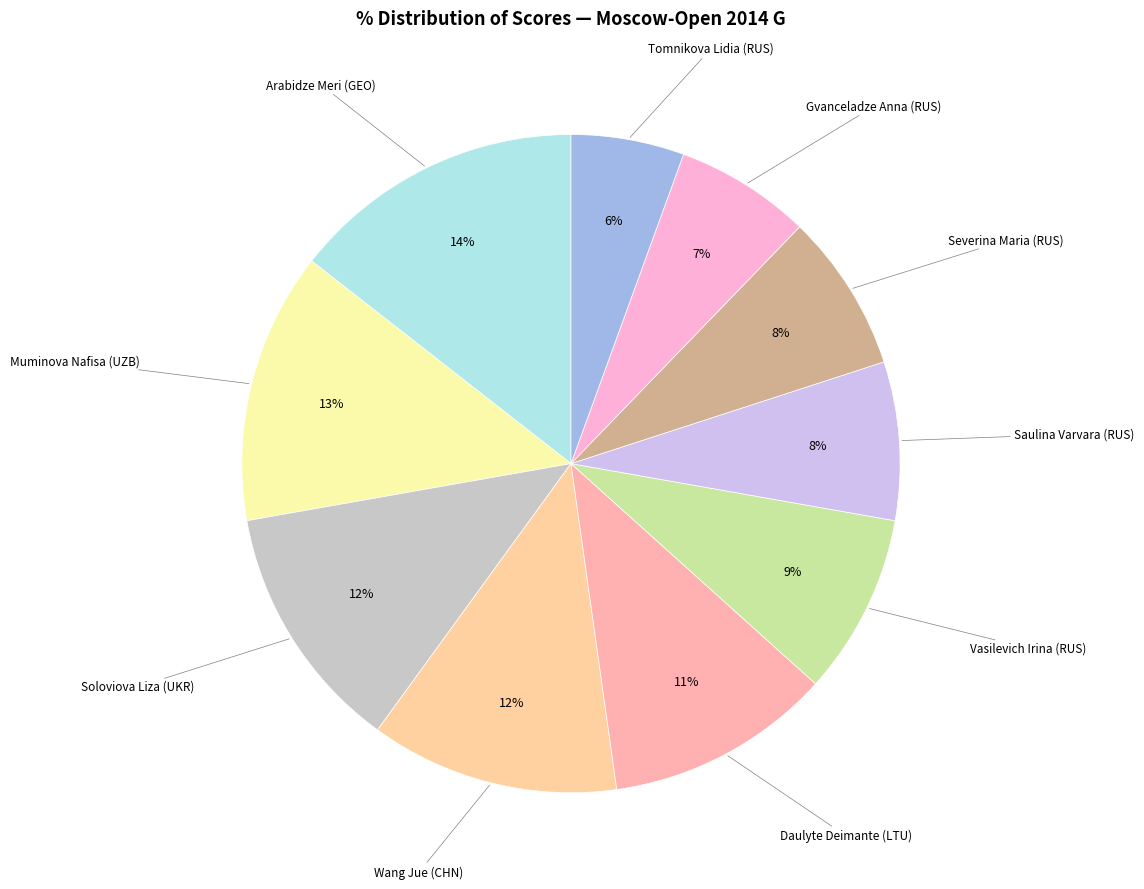

Combined, do Muminova Nafisa (UZB) and Arabidze Meri (GEO) account for over 50%?

No